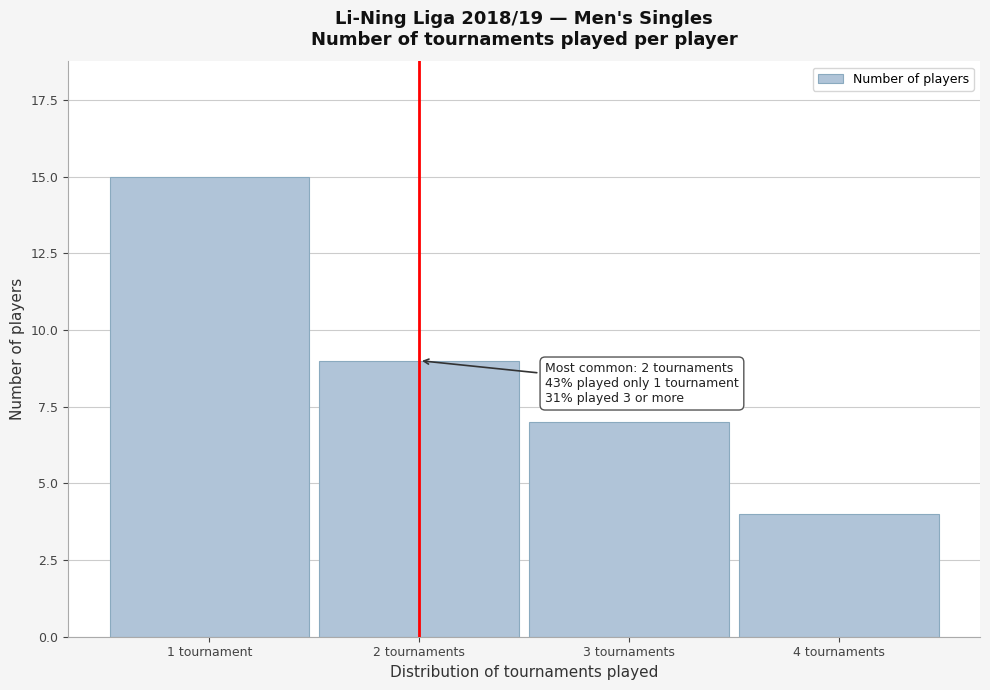

Reading left to right, list all the values displayed in this chart.

15	9	7	4